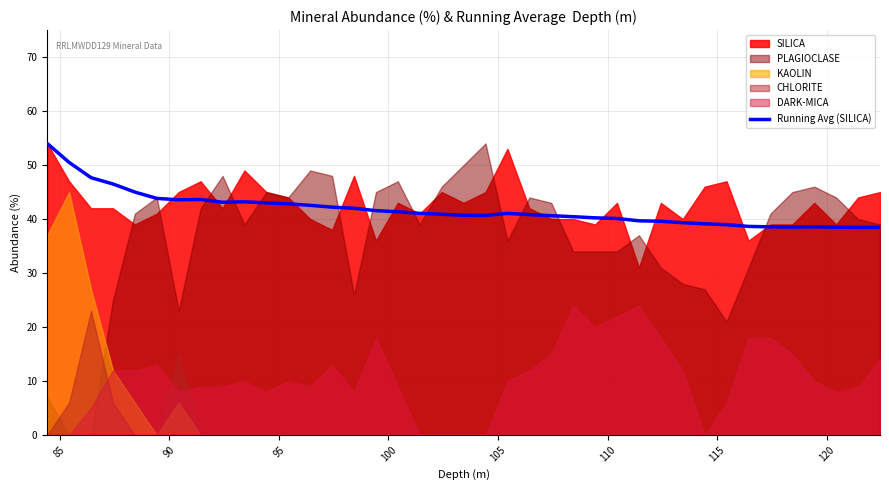

Reading left to right, what are all the values shown in this chart?

54.0	50.5	47.7	46.5	45.0	43.8	43.6	43.6	43.1	43.2	43.0	42.8	42.5	42.2	42.0	41.6	41.4	41.1	40.9	40.7	40.7	41.0	40.8	40.6	40.4	40.2	40.1	39.7	39.6	39.3	39.1	39.0	38.6	38.6	38.5	38.6	38.5	38.5	38.5